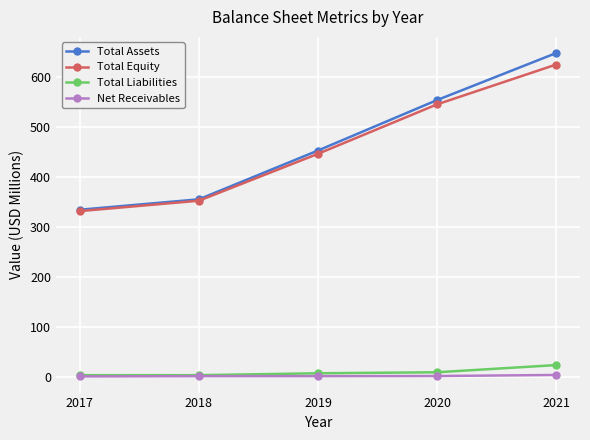

True or false: Total Equity has a value of 902.0 at 2020.

False